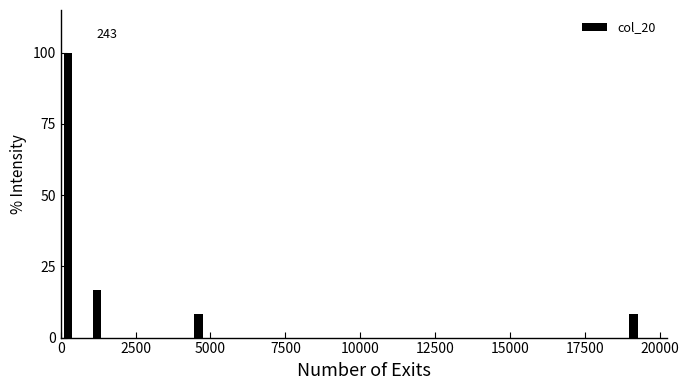

Read against the x-axis, roughly where is the centre of the tallest bar?

0